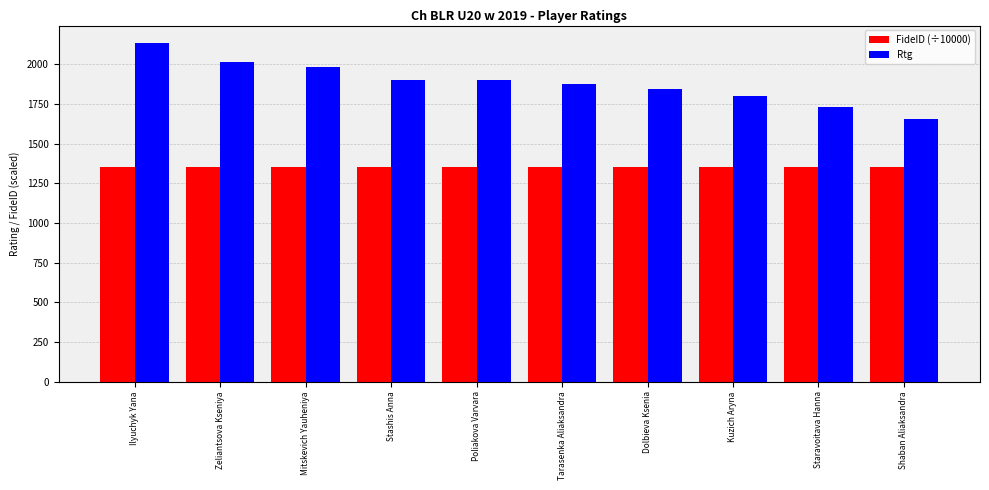

What is the sum of all Rtg values?

18848.0